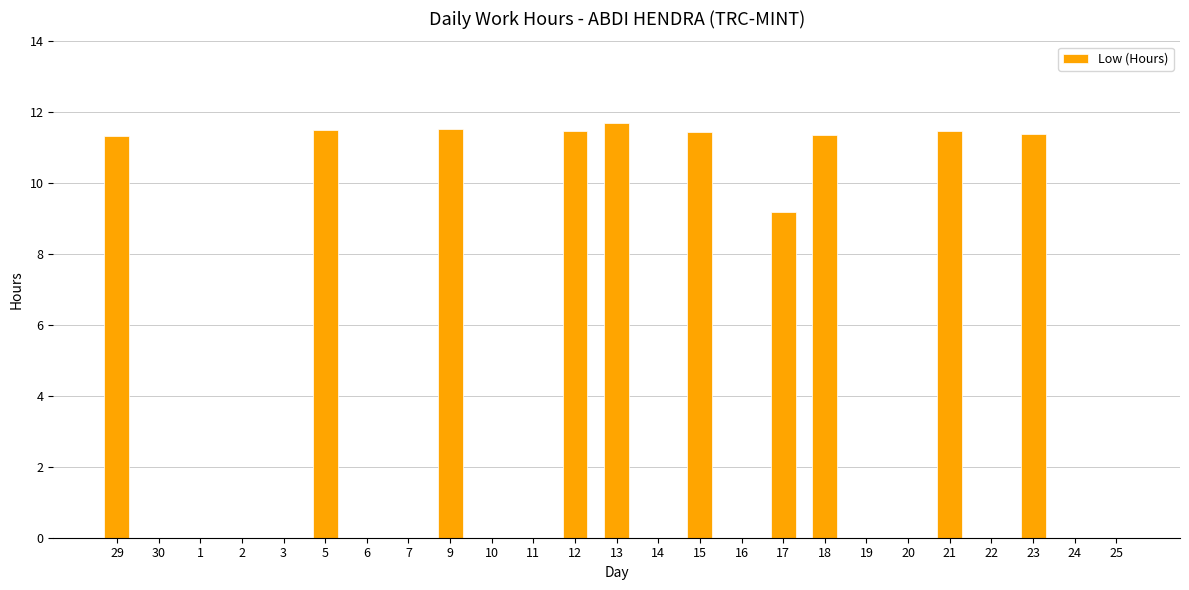

How many categories are shown in the chart?

25